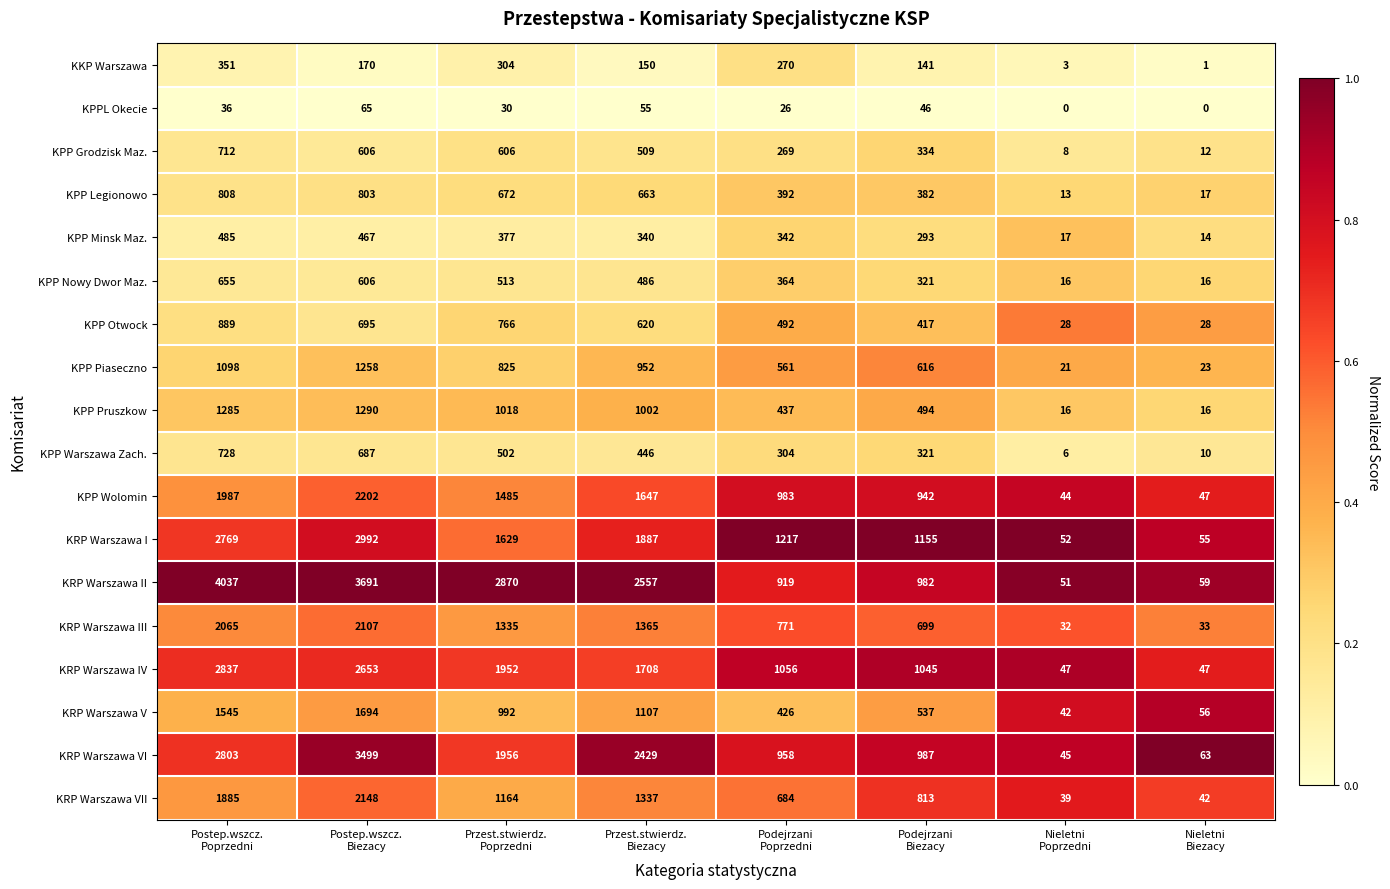

Which series has the largest total across all categories?

KRP Warszawa II